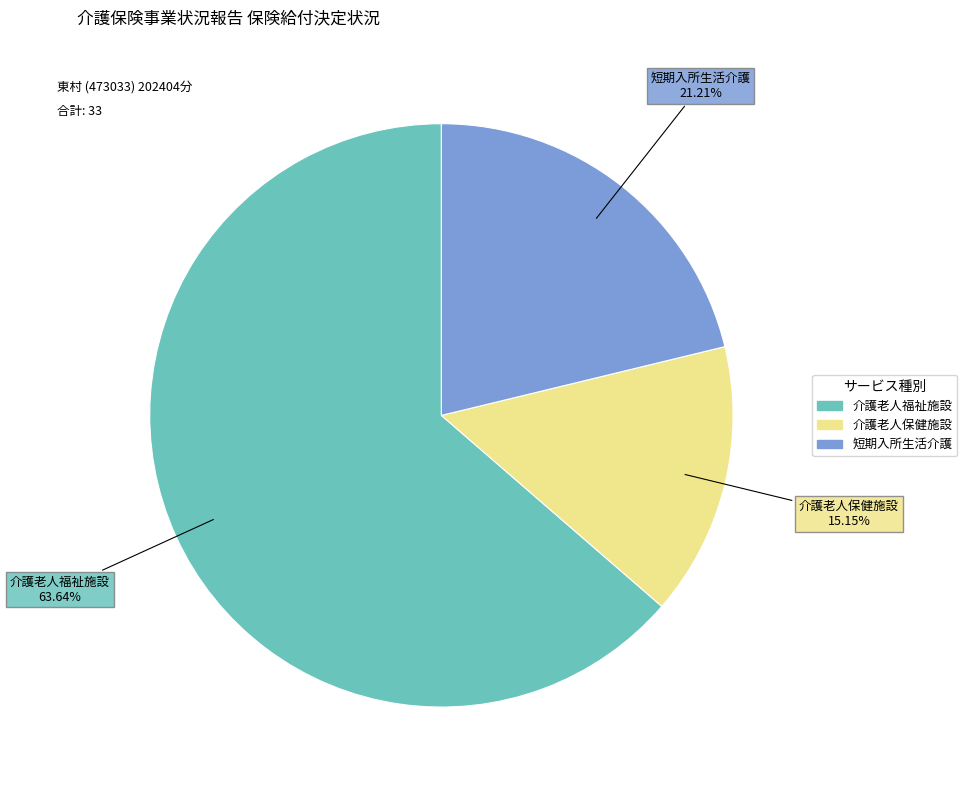

Between 短期入所生活介護 and 介護老人保健施設, which is larger?

短期入所生活介護